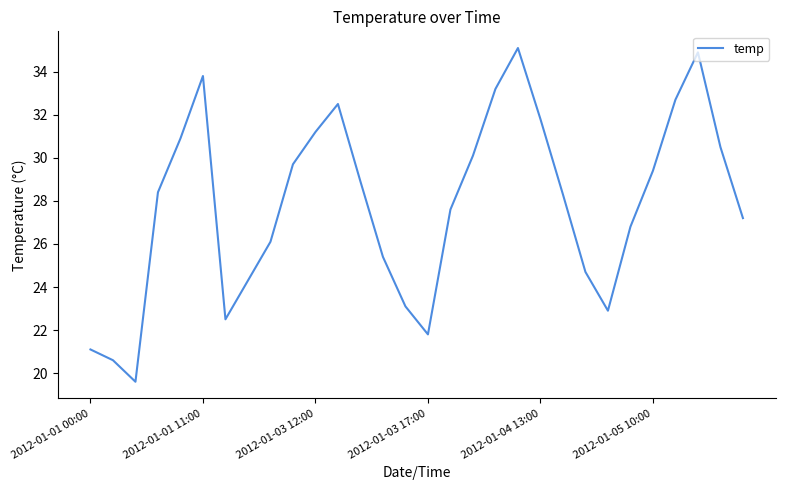

What is the difference between the maximum and minimum values?

15.5